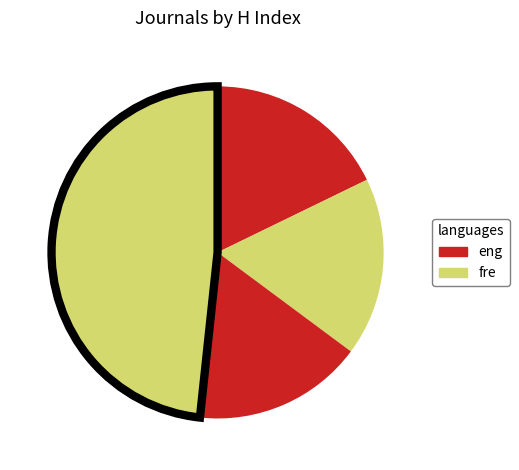

How many slices are in this pie chart?

4